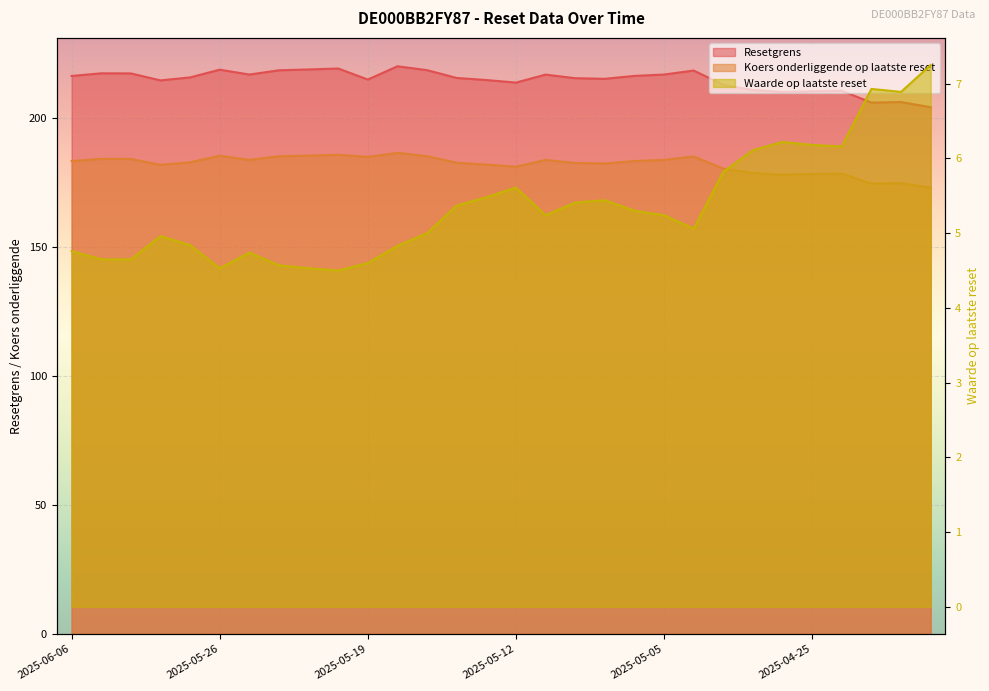

True or false: Waarde op laatste reset and Resetgrens intersect in this chart.

False